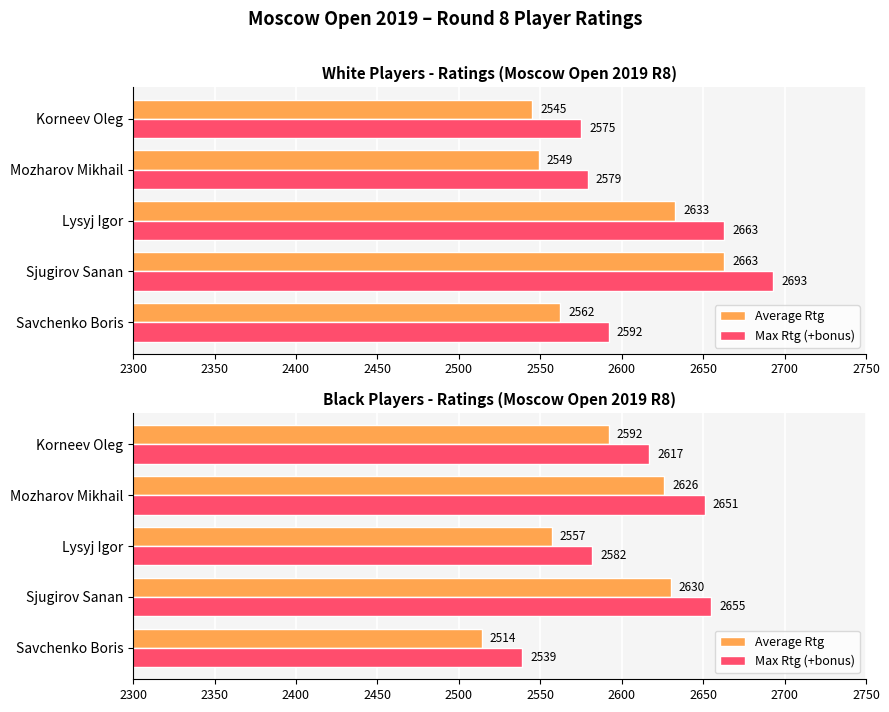

Are the bars grouped side by side (vs. stacked)?

Yes